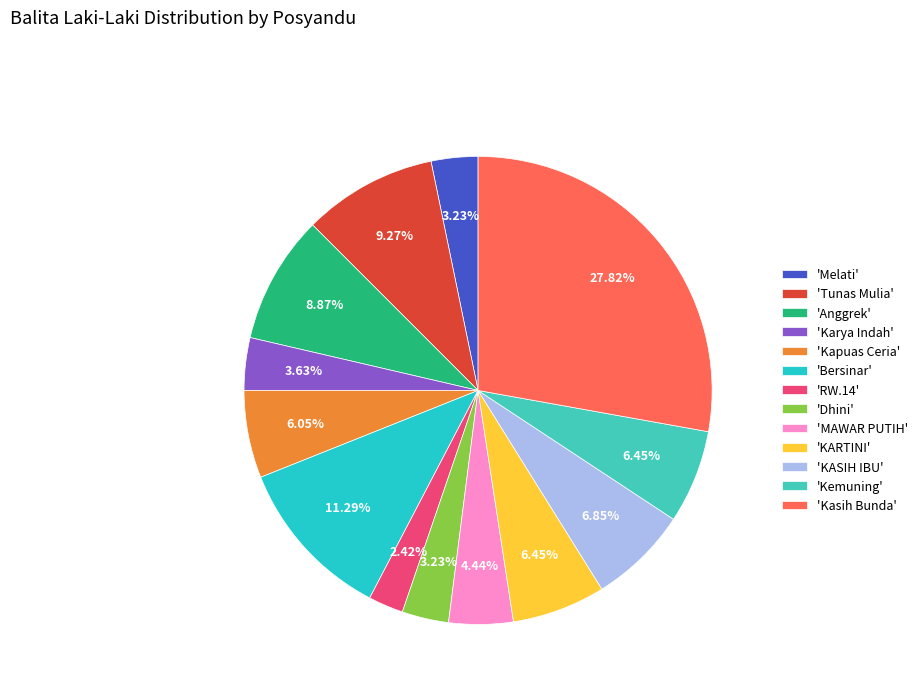

How many slices are in this pie chart?

13